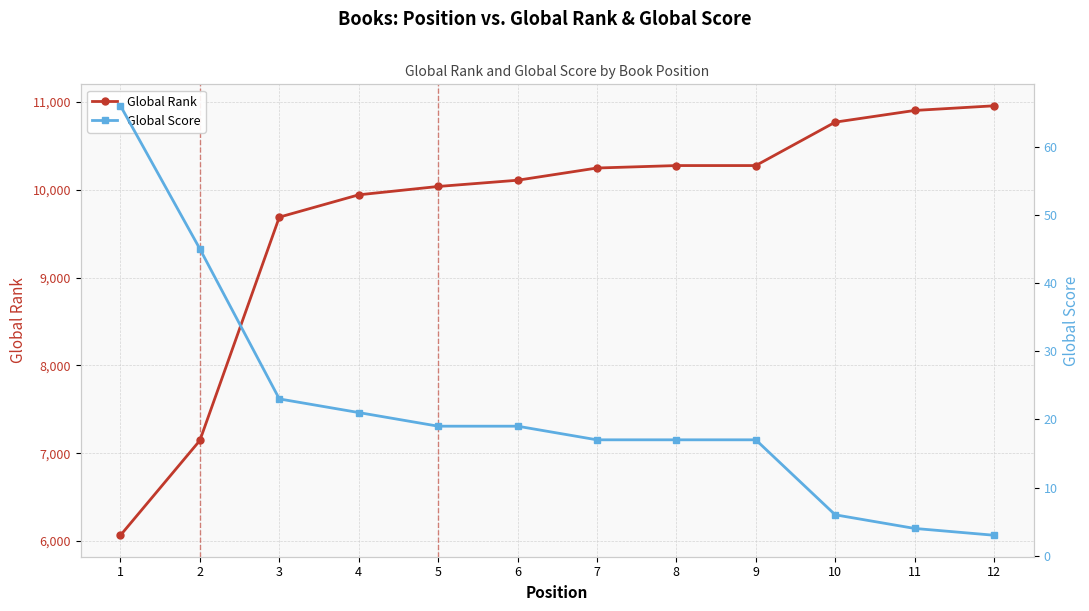

What is the value of the Global Rank point at the 4th from the left?

9941